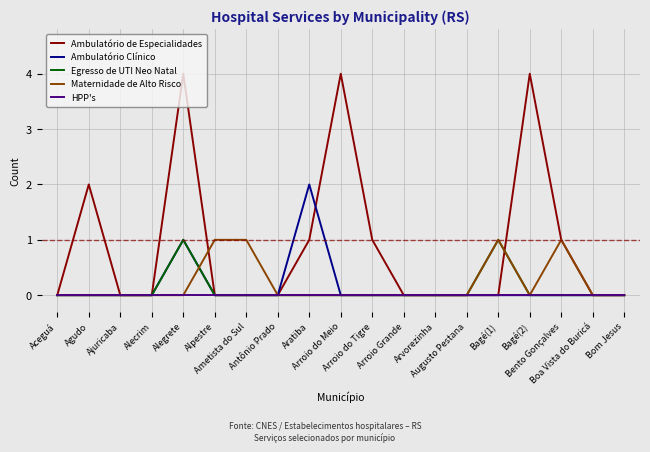

Which series has the largest range (max minus min)?

Ambulatório de Especialidades